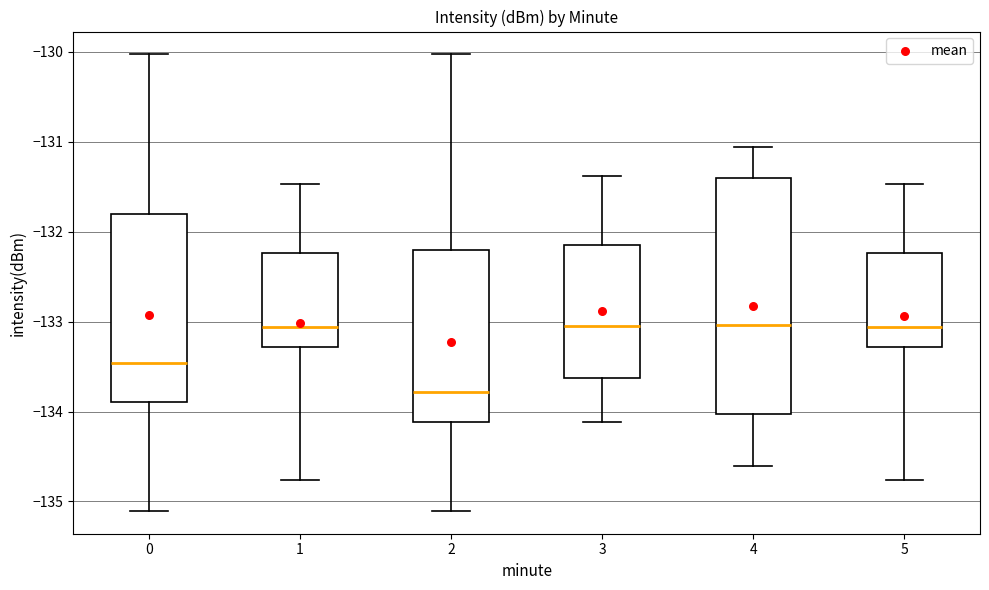

Where does the upper whisker of the box at x = 1 end on the y-axis? The values are not printed on the chart, so give them approximately, as read against the axis.

-131.5